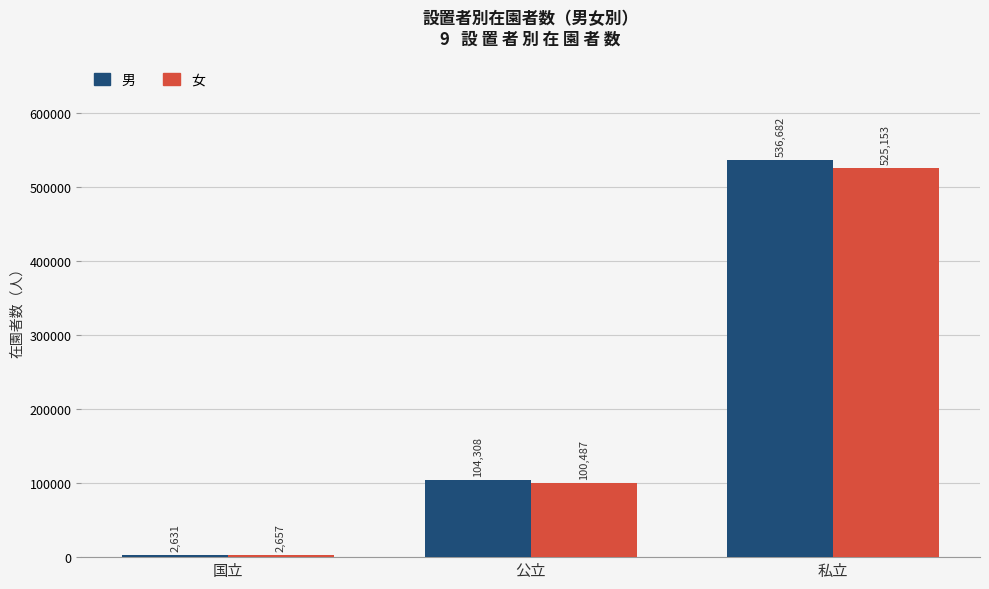

What is the label of the 2nd bar from the right?

公立